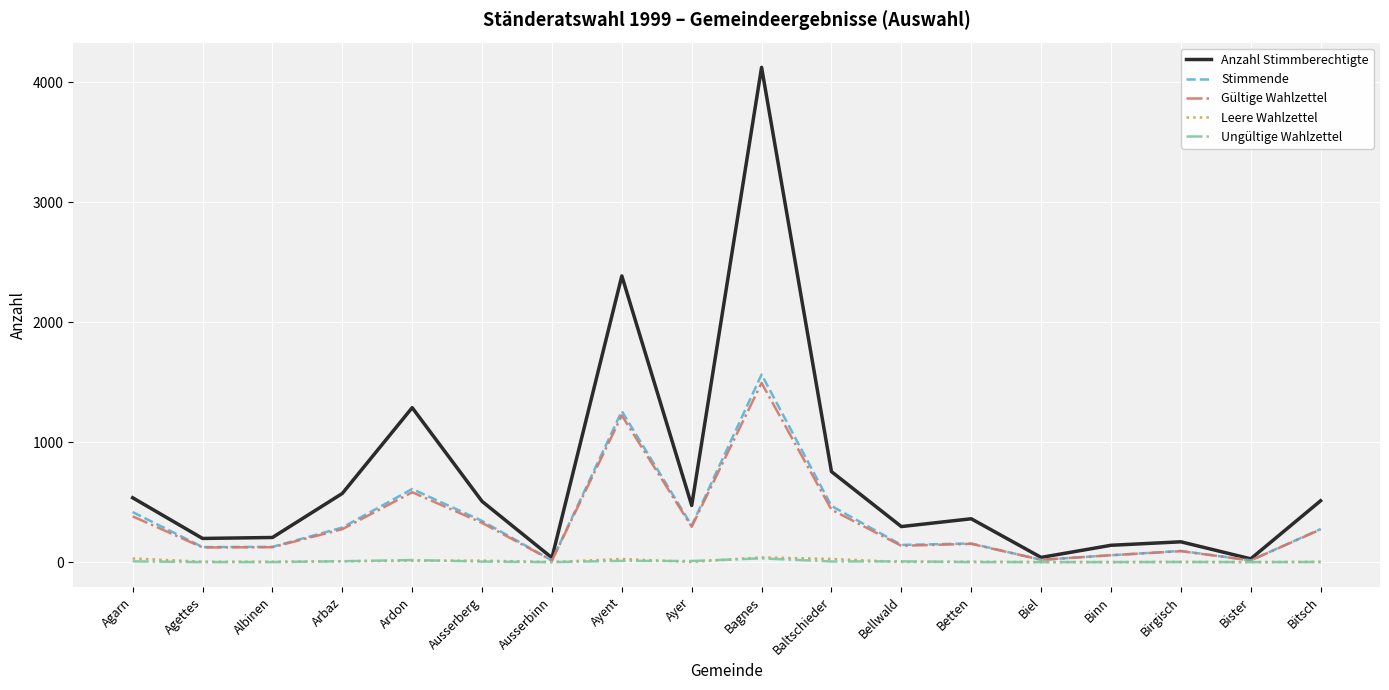

At which category does the chart reach its peak across all series?

Bagnes